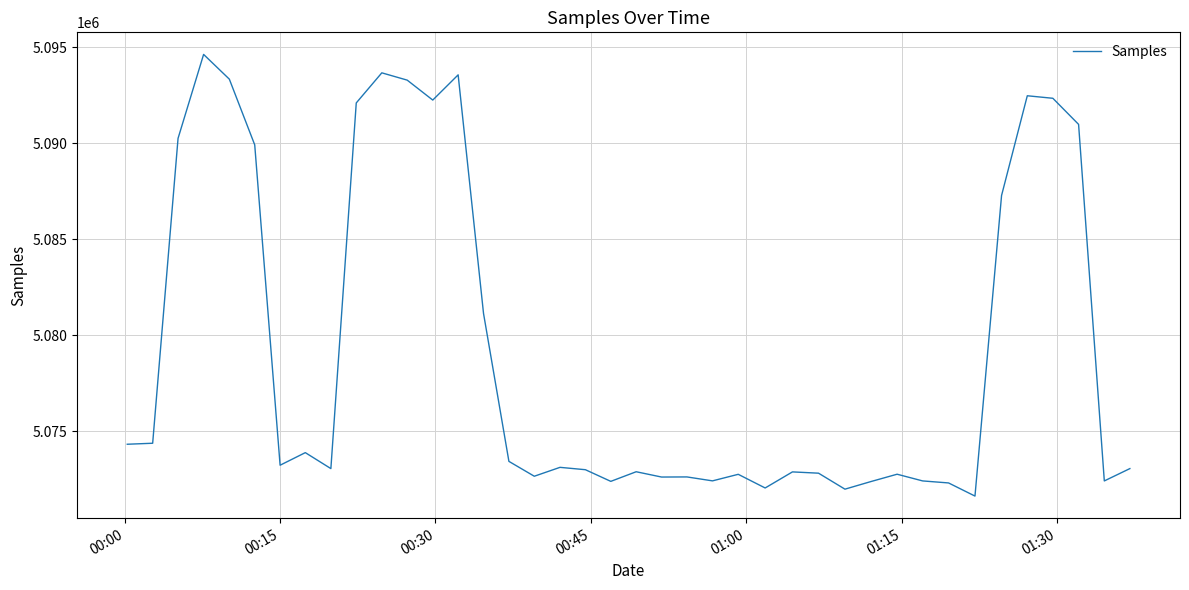

What is the smallest value displayed?

5071626